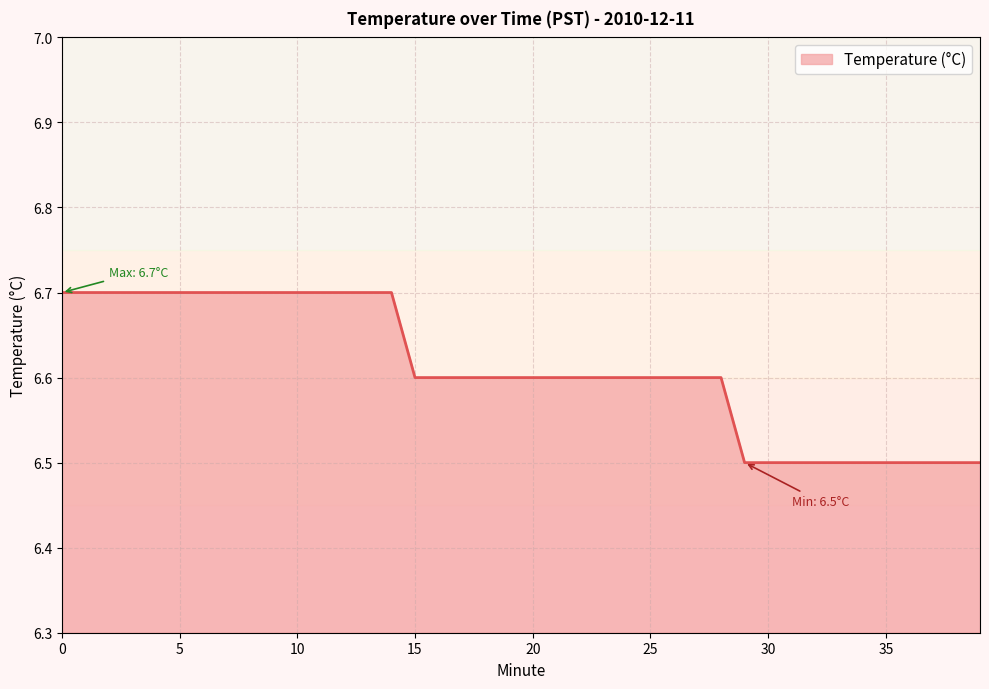

What is the greatest value displayed?

6.7